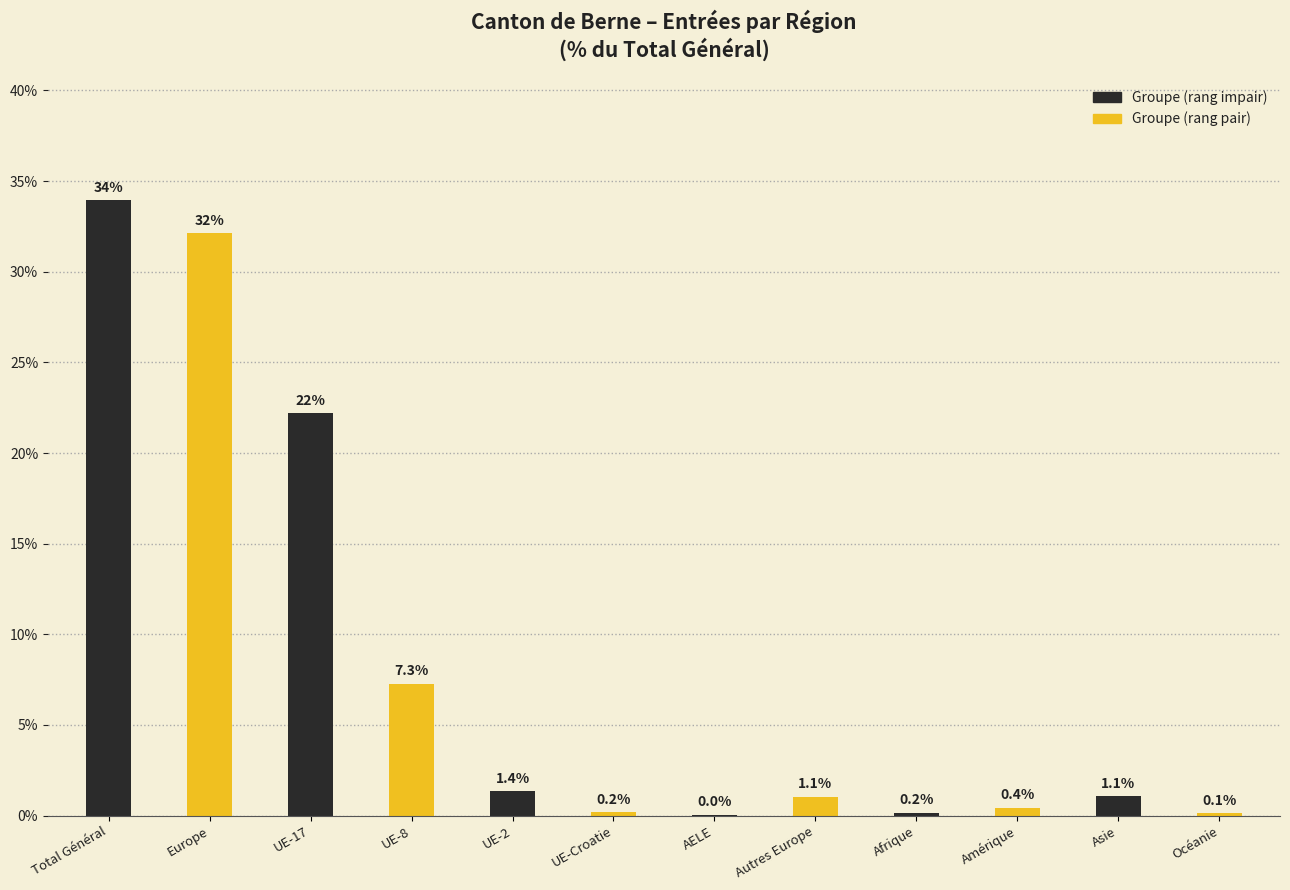

What is the sum of the values at UE-8 and Amérique?

7.7